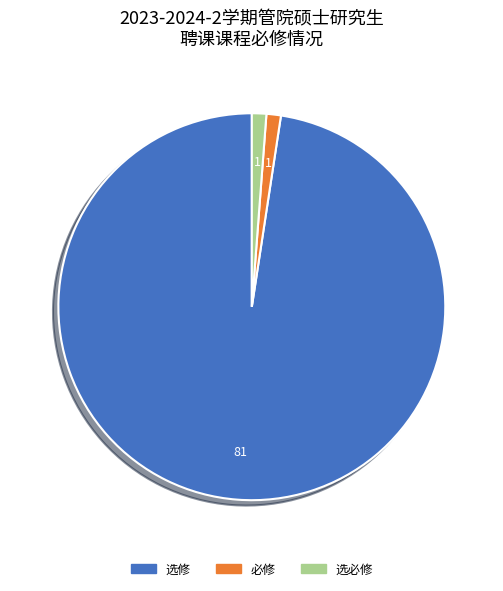

Which category accounts for the majority?

选修